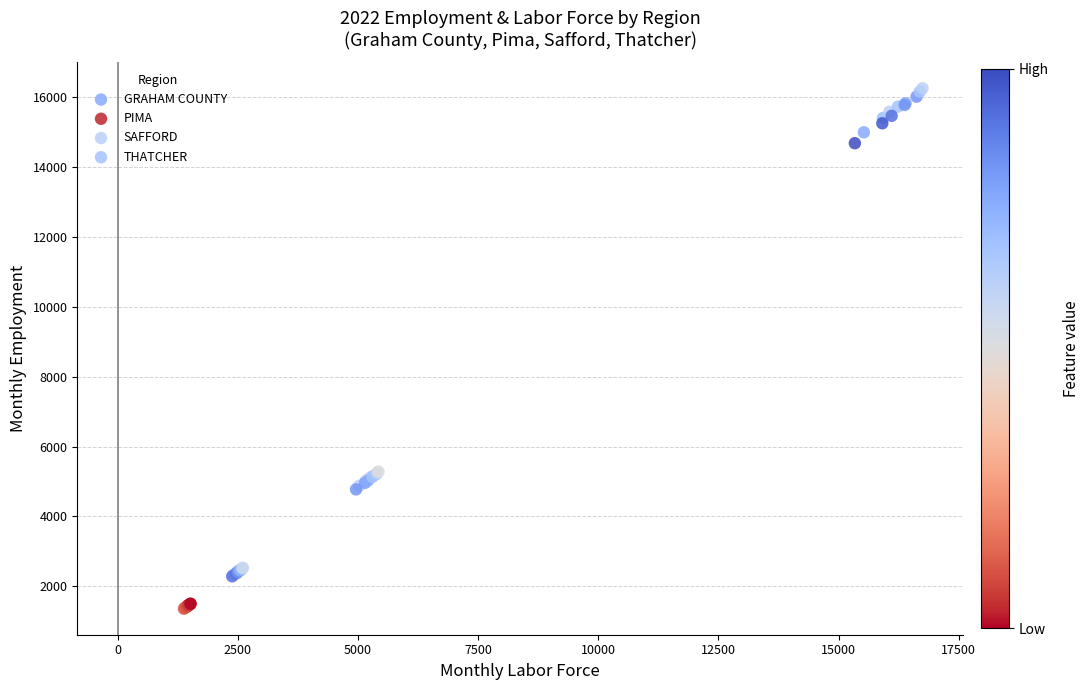

Which series contains the lowest Y value?

PIMA